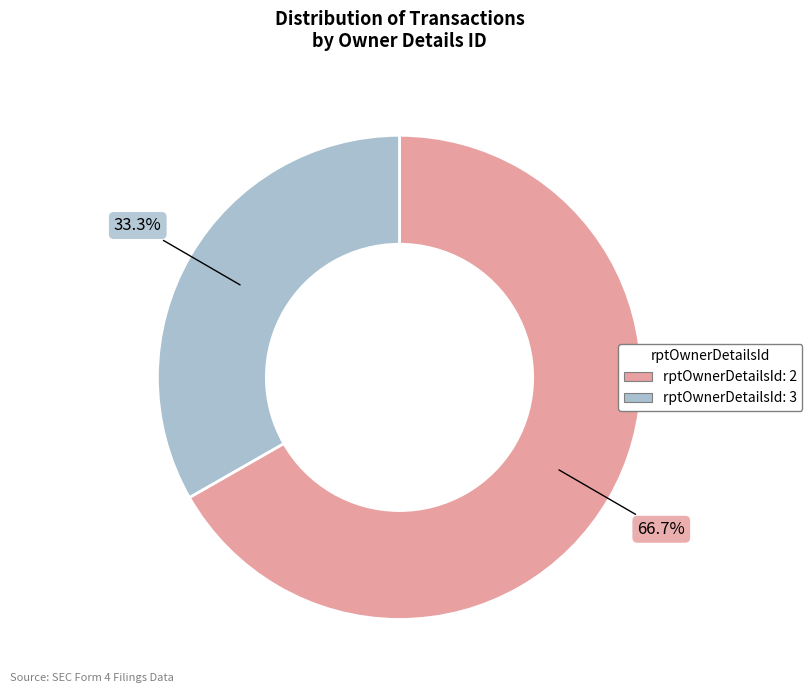

Is the sum of rptOwnerDetailsId: 2 and rptOwnerDetailsId: 3 greater than half?

Yes